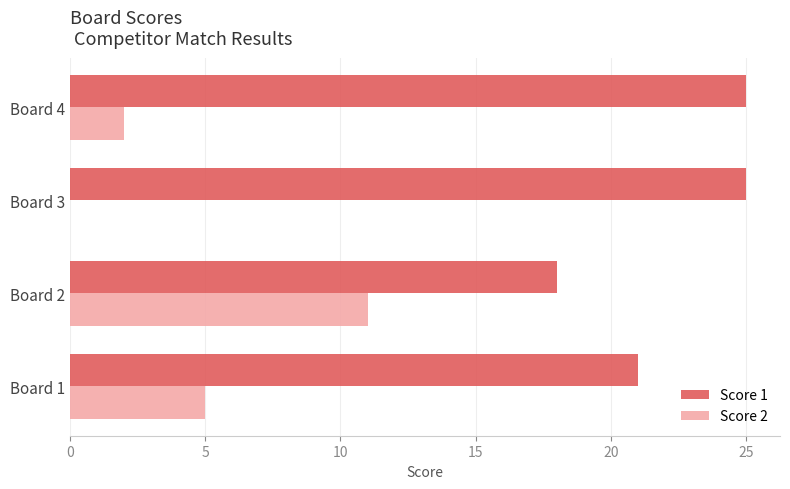

What is the sum of all Score 1 values?

89